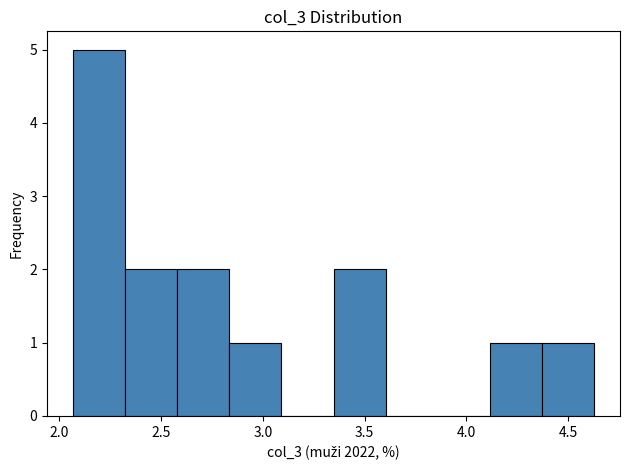

Over which range of the x-axis is the bar tallest?

2.05 to 2.30